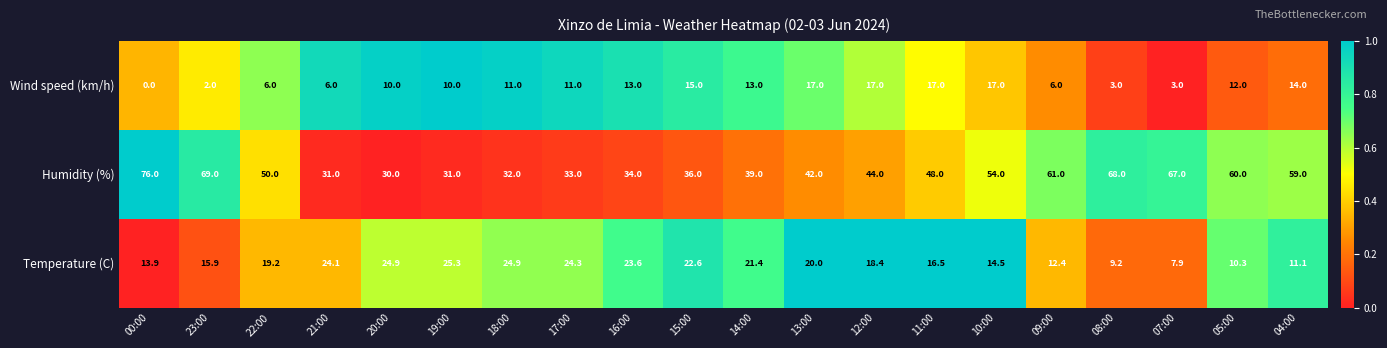

Rank the series at 23:00 from highest to lowest value.

Humidity (%), Temperature (C), Wind speed (km/h)